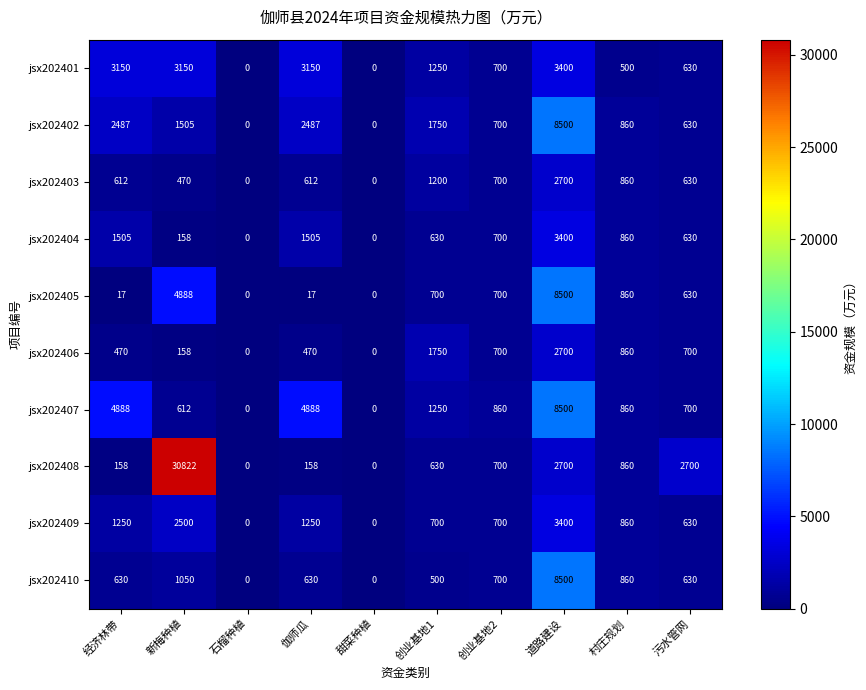

Which series has the largest range (max minus min)?

jsx202408